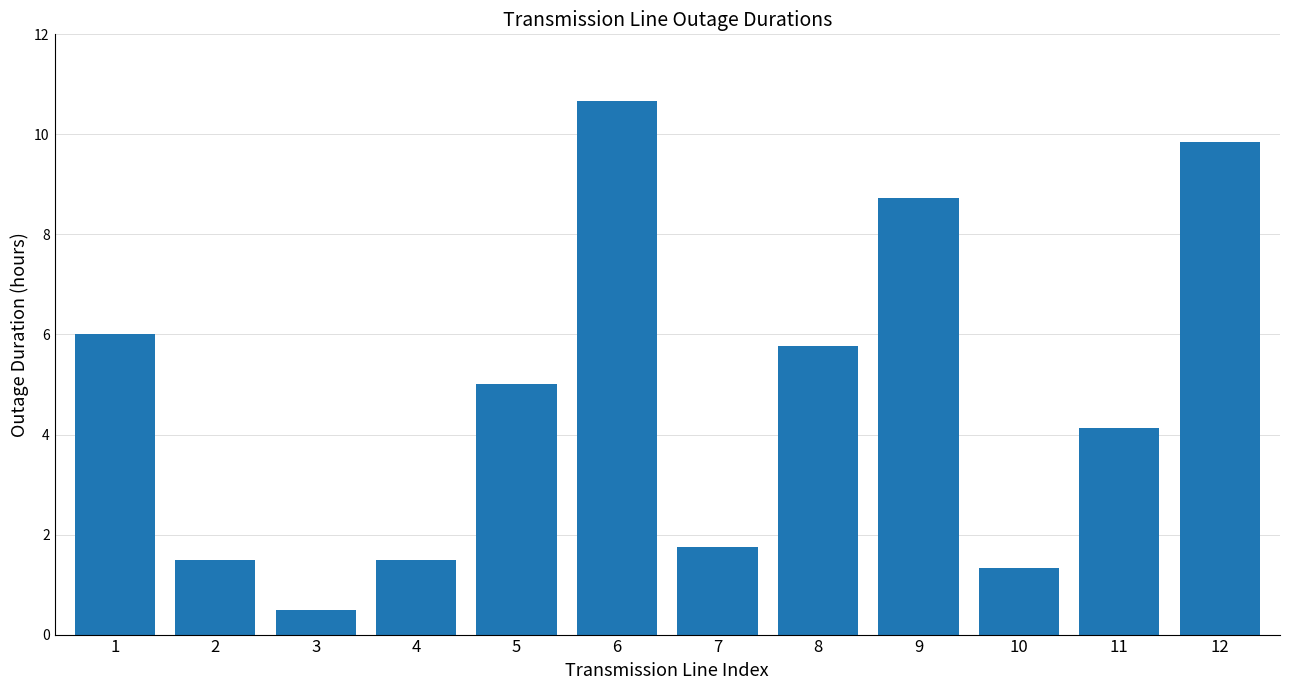

True or false: the data shows 0.6 at 2.

False